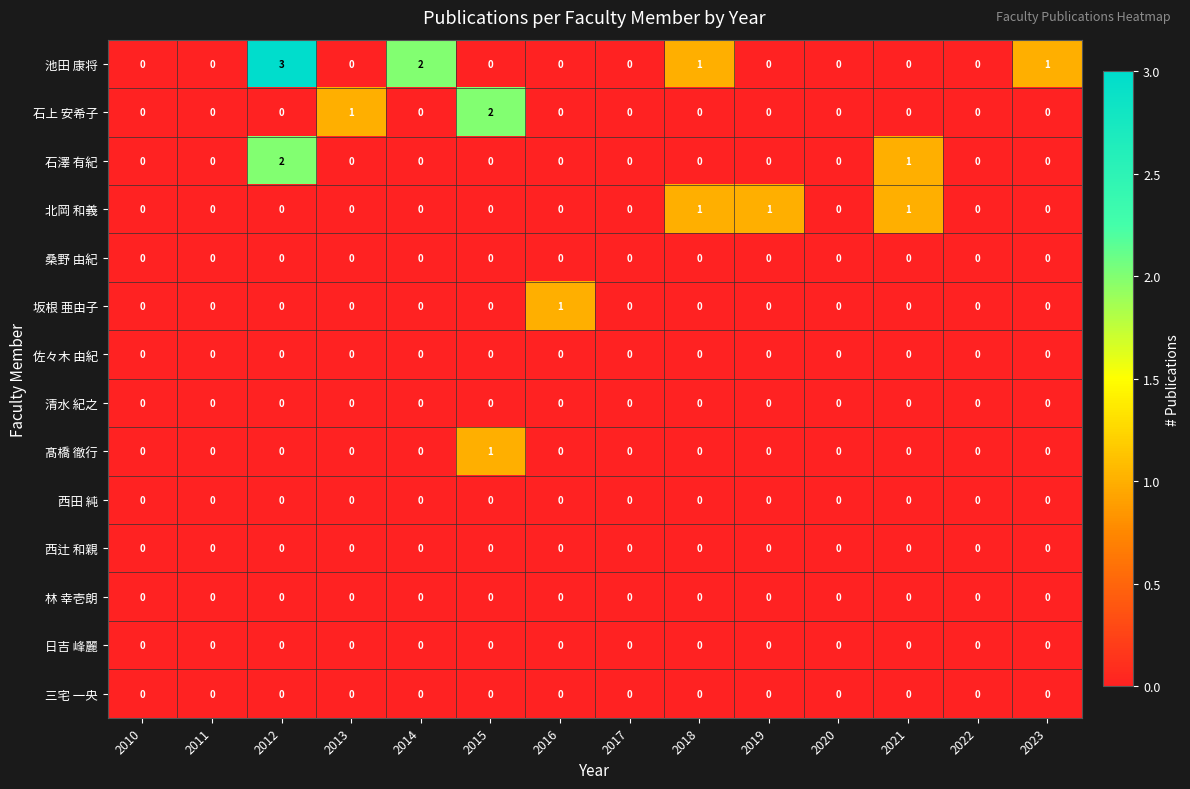

What is the greatest value displayed?

3